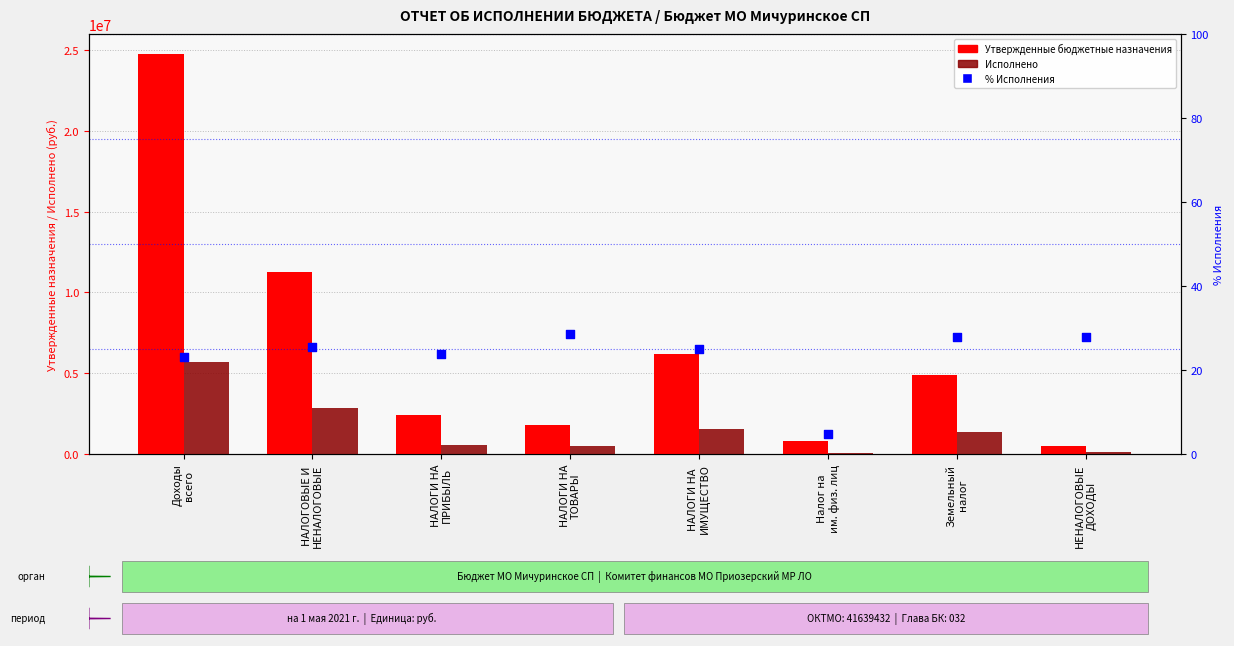

Which series has the largest total across all categories?

Утвержденные бюджетные назначения